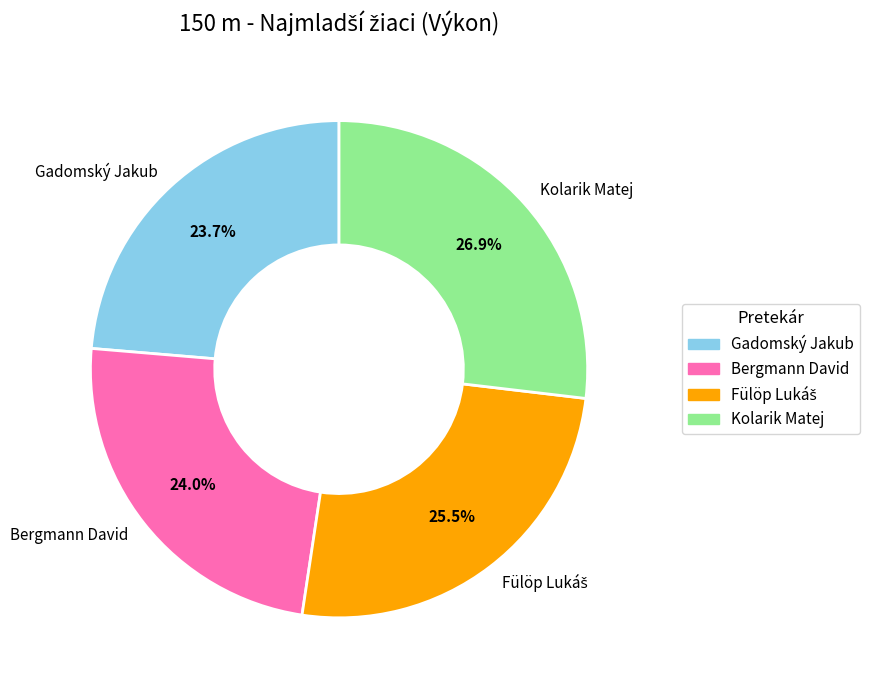

What is the largest slice in the pie chart?

Kolarik Matej